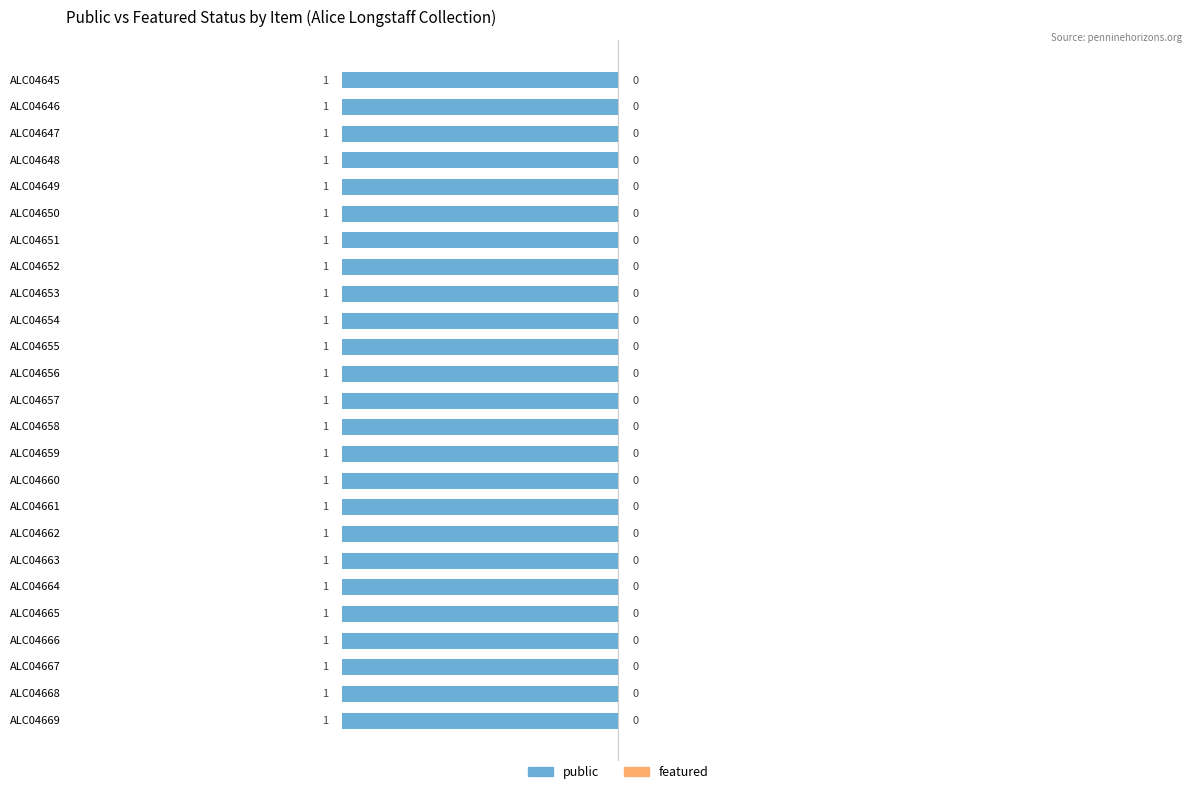

Which has a higher value, ALC04669 or ALC04651?

ALC04669